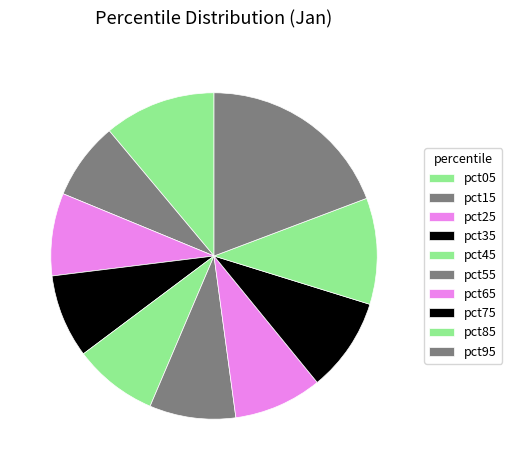

What percentage is the pct15 slice, to the nearest percent?

8%